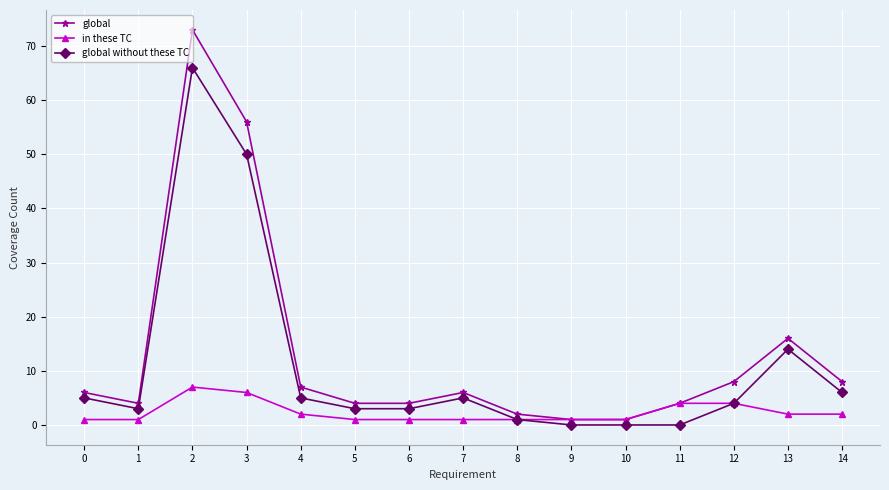

Rank the series by their maximum value, from lowest to highest.

in these TC, global without these TC, global